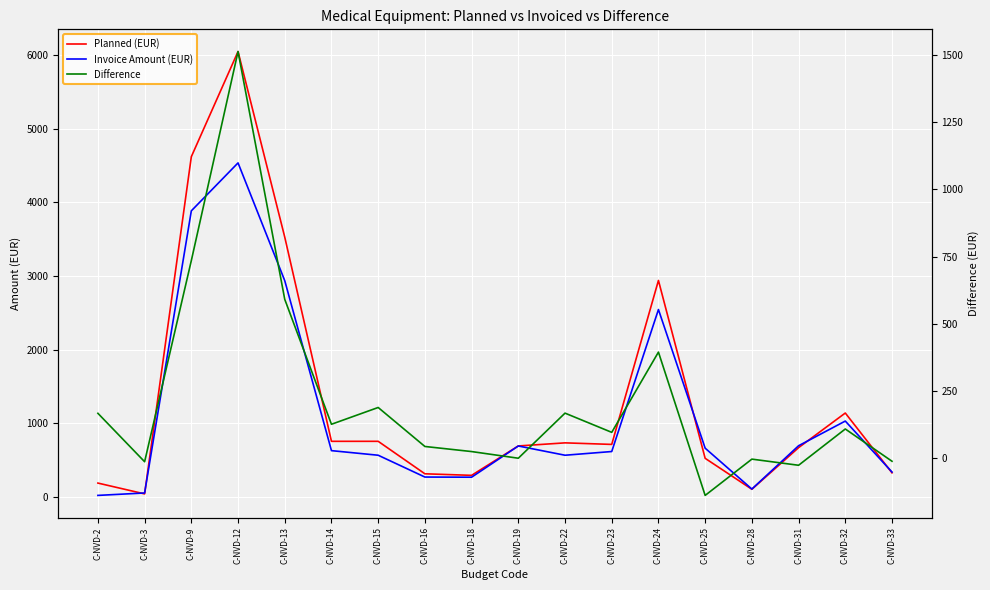

List the labels in order of Difference value, largest first.

C-NVD-12, C-NVD-9, C-NVD-13, C-NVD-24, C-NVD-15, C-NVD-22, C-NVD-2, C-NVD-14, C-NVD-32, C-NVD-23, C-NVD-16, C-NVD-18, C-NVD-19, C-NVD-28, C-NVD-33, C-NVD-3, C-NVD-31, C-NVD-25